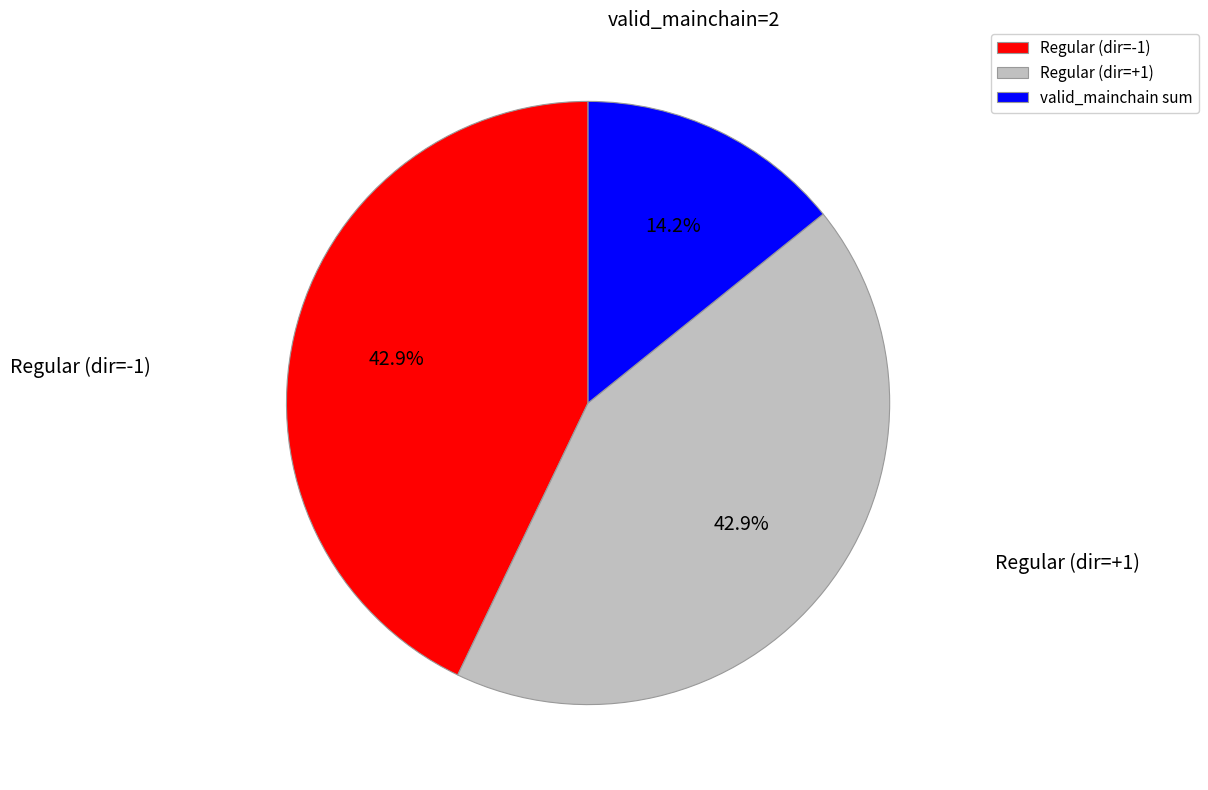

Which category has the smallest portion of the pie?

valid_mainchain sum